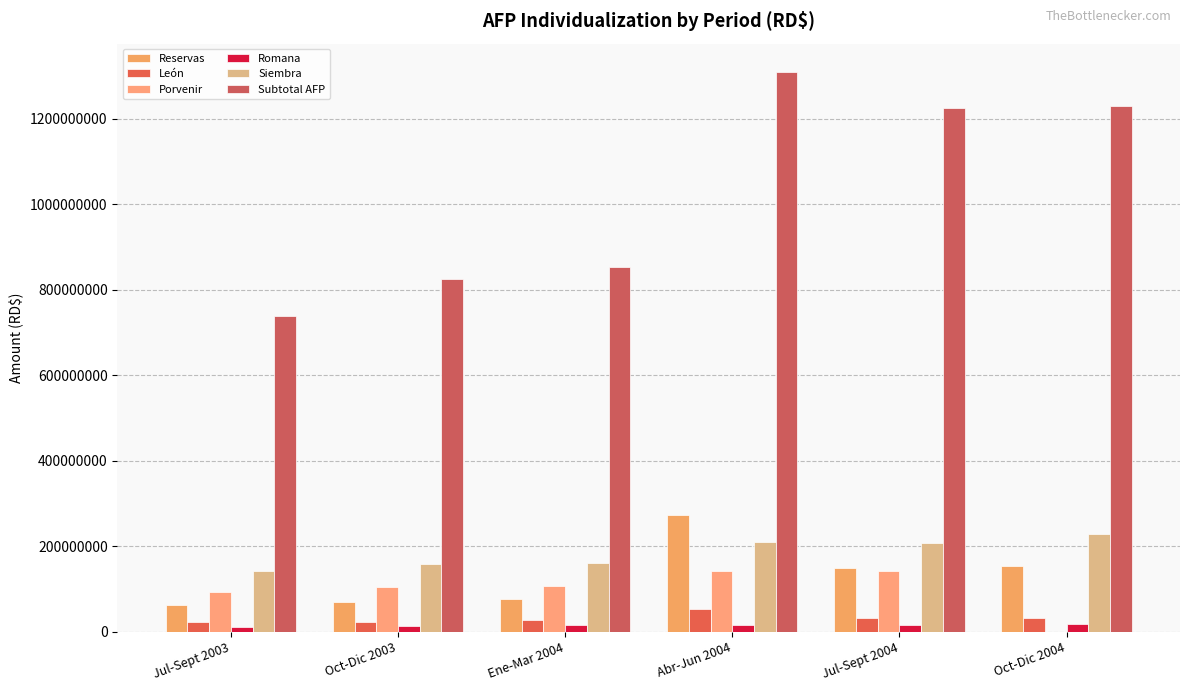

How many data points does each series have?

6